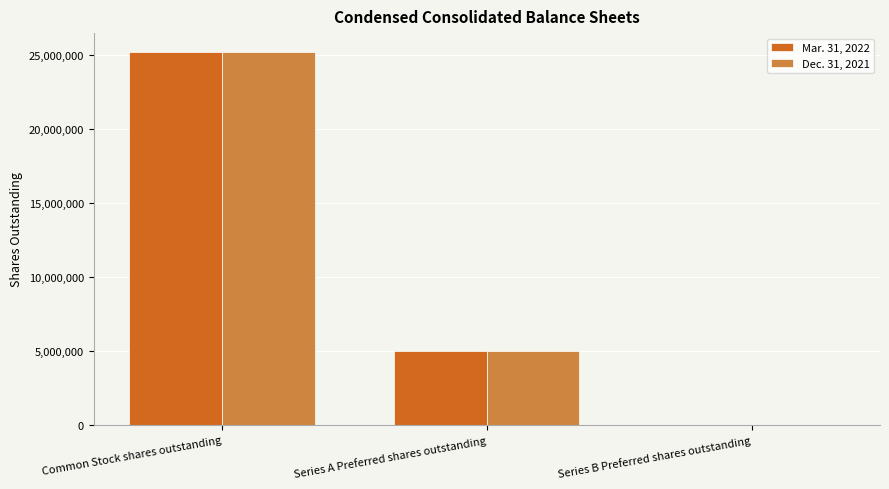

Is it true that Dec. 31, 2021 equals 1 at Series B Preferred shares outstanding?

True